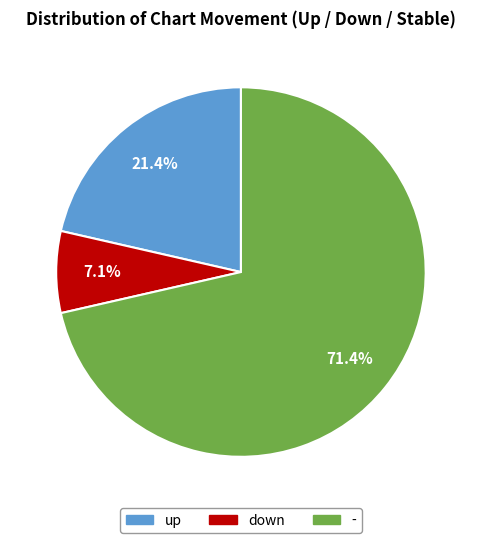

Does - account for over 50% of the chart?

Yes